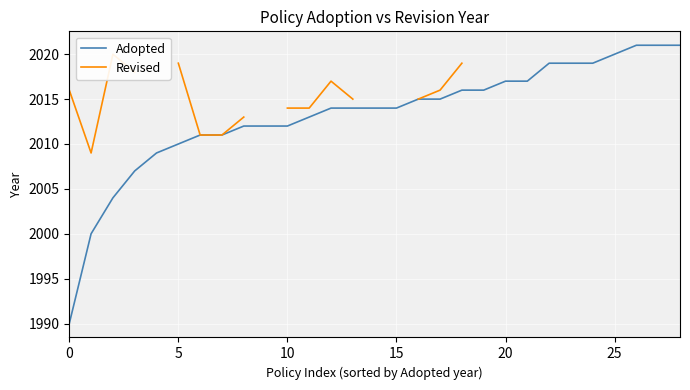

Between 0 and 27, which series saw the biggest shift?

Adopted